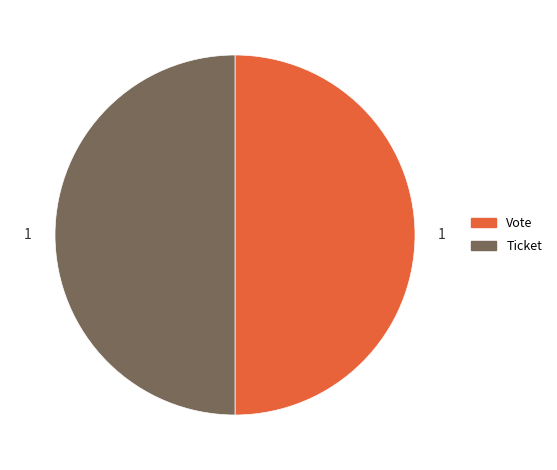

Combined, do Ticket and Vote account for over 50%?

Yes